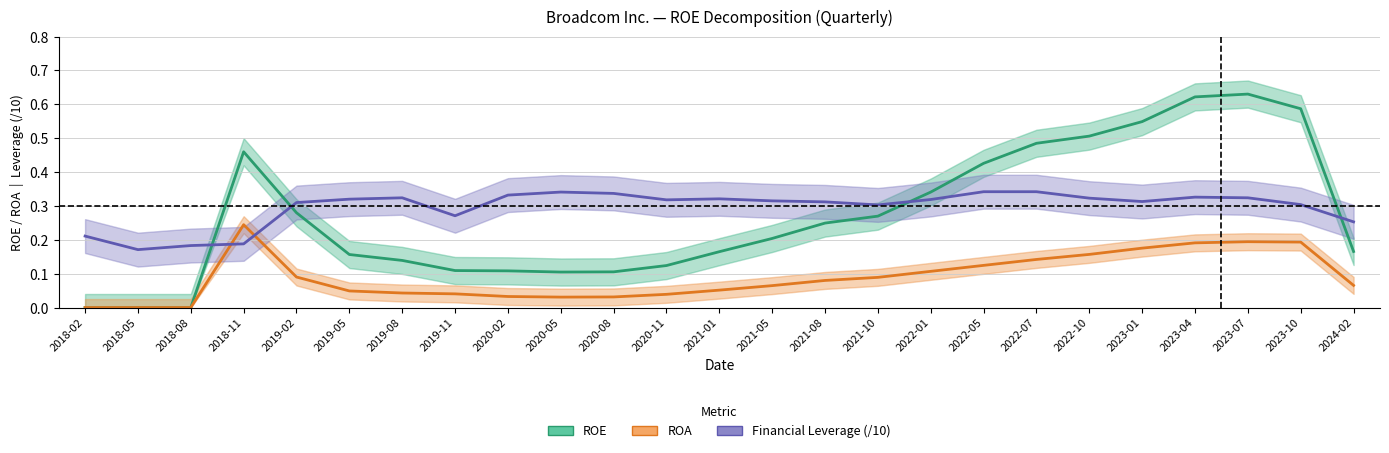

What is the label of the 20th point from the right?

2019-05